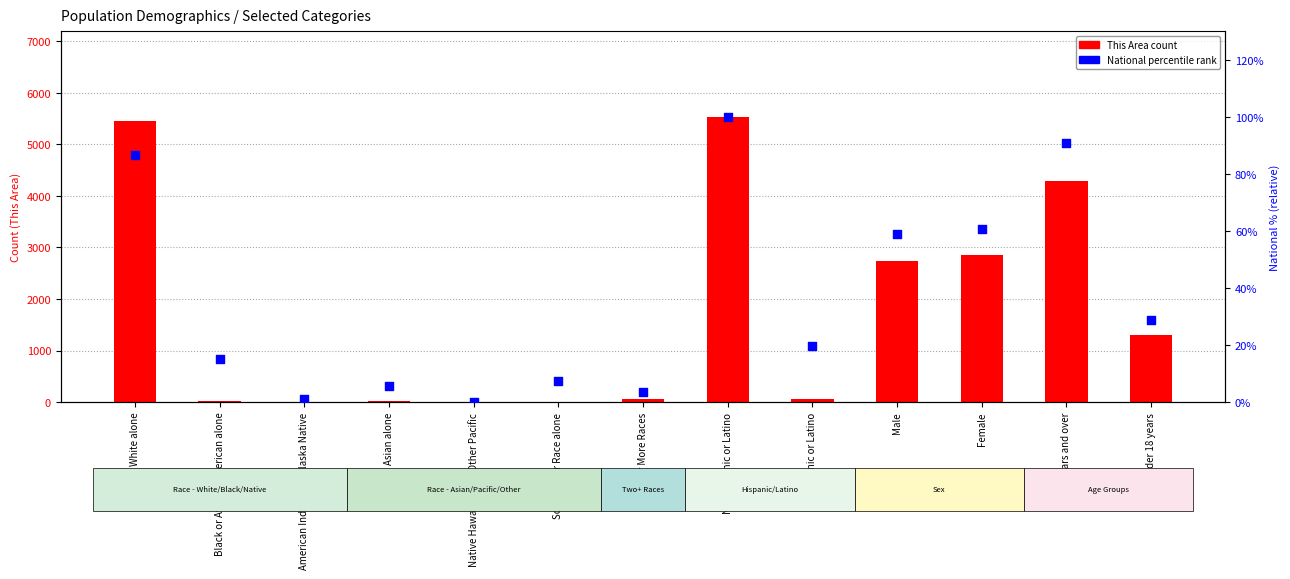

At which category is the sum across all series the highest?

Not Hispanic or Latino